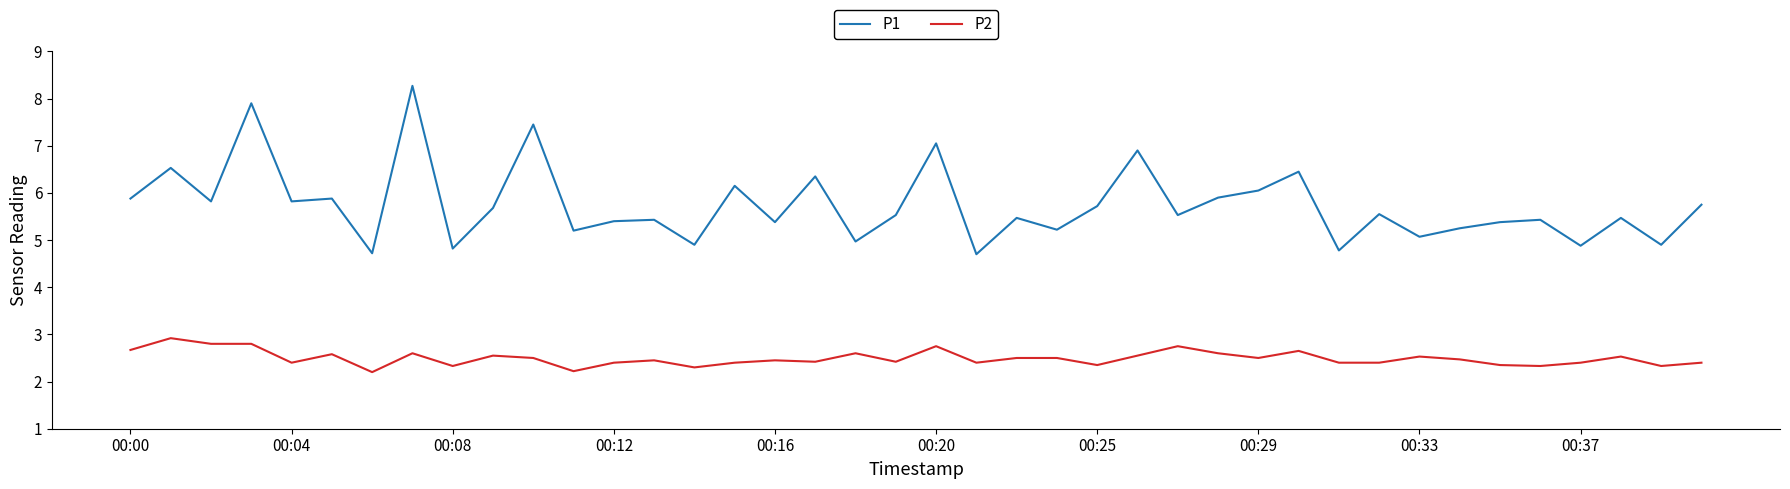

What is the difference between the second highest and second lowest values in the P2 series?

0.6